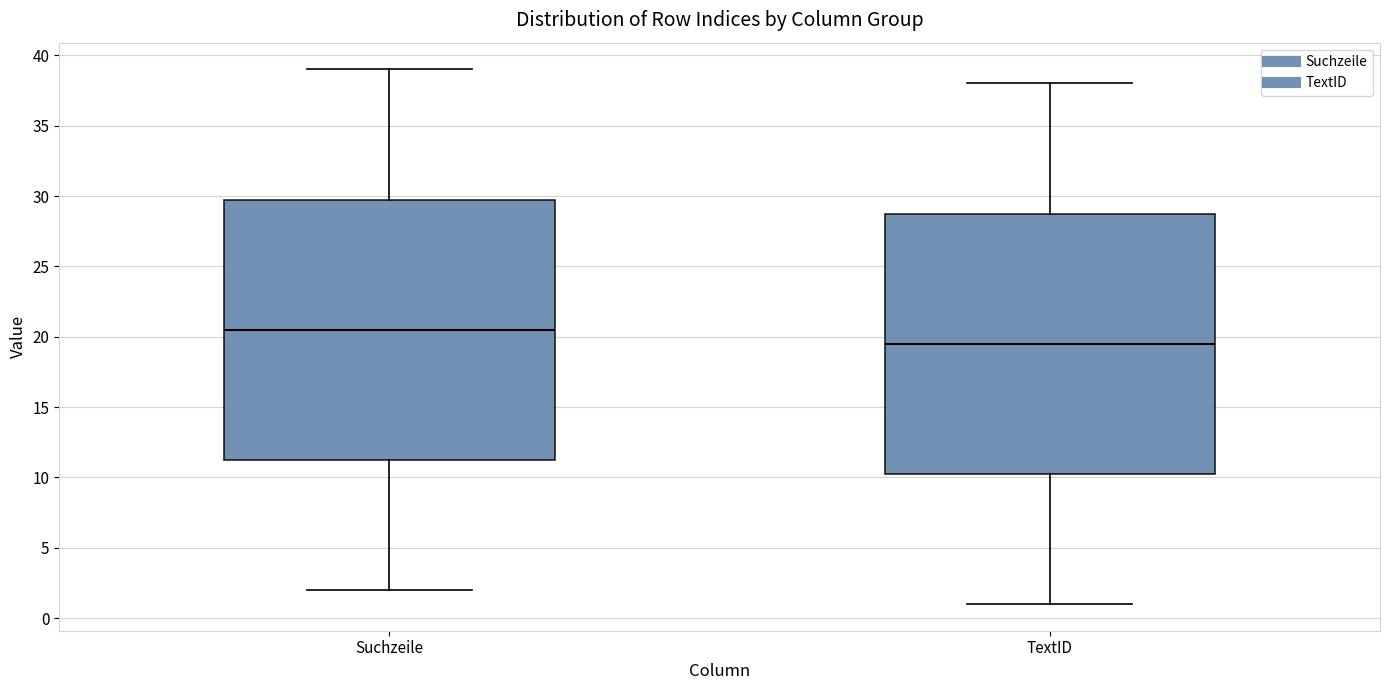

Reading left to right, read every box against the y-axis: the position of its median line, the range the box covers, and the ends of its whiskers. The values are not printed on the chart, so give them approximately, as read against the axis.

Suchzeile: median 20.5, box 11.5 to 30.0, whiskers 2.0 to 39.0
TextID: median 19.5, box 10.5 to 29.0, whiskers 1.0 to 38.0